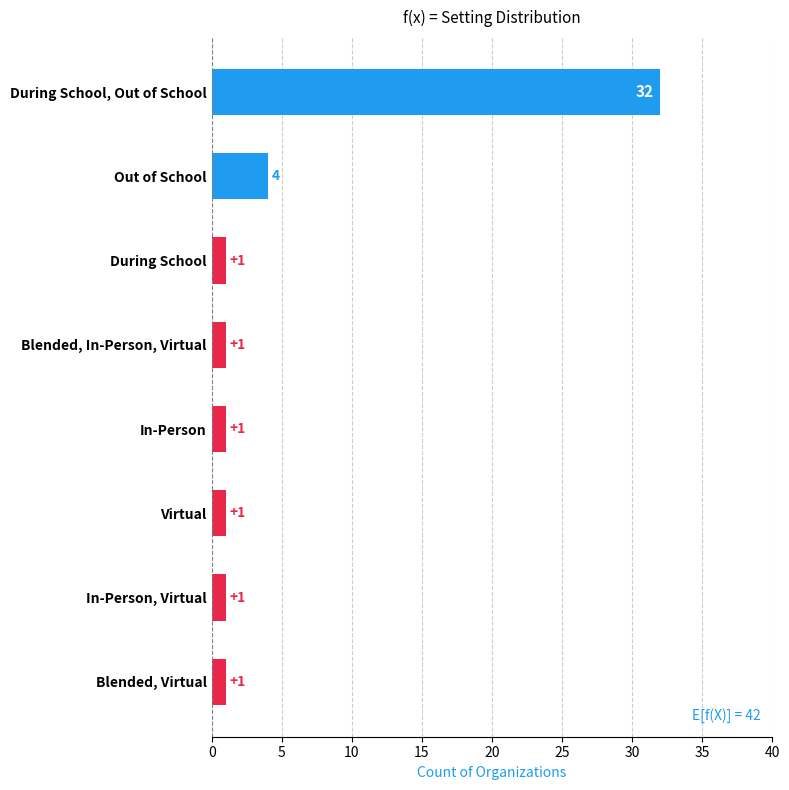

What is the sum of all values?

42